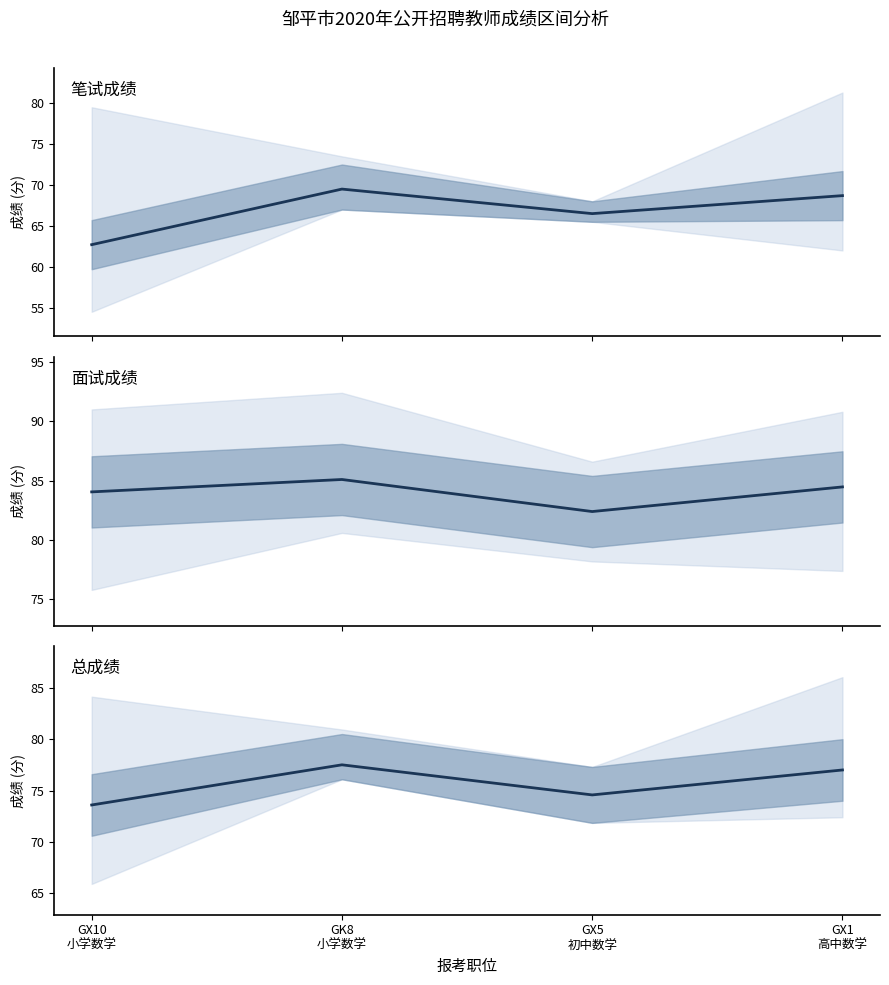

What is the spread (max minus min) of values at GK8
小学数学?

15.6